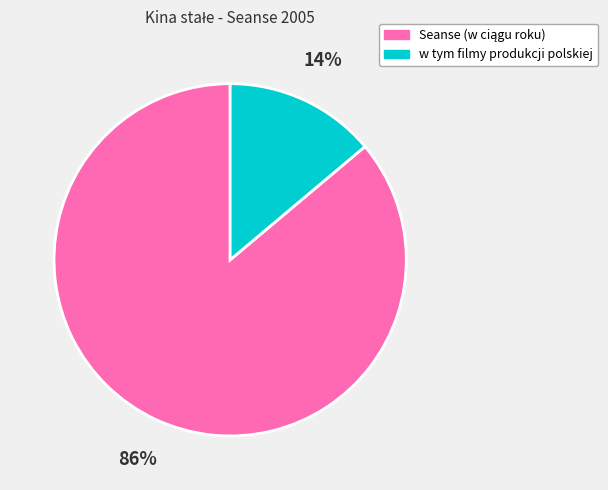

What percentage is the w tym filmy produkcji polskiej slice, to the nearest percent?

14%